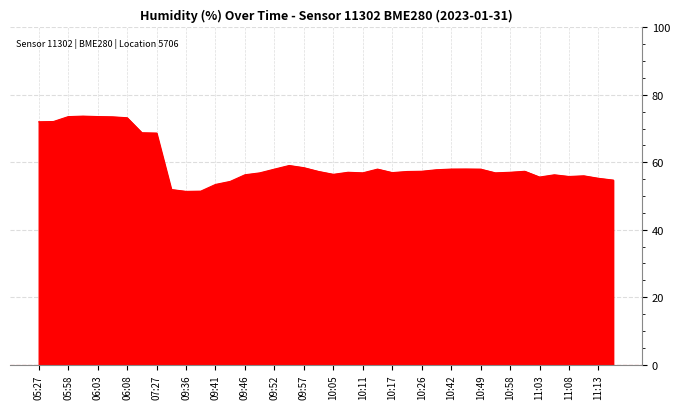

What is the minimum value shown in the chart?

51.4